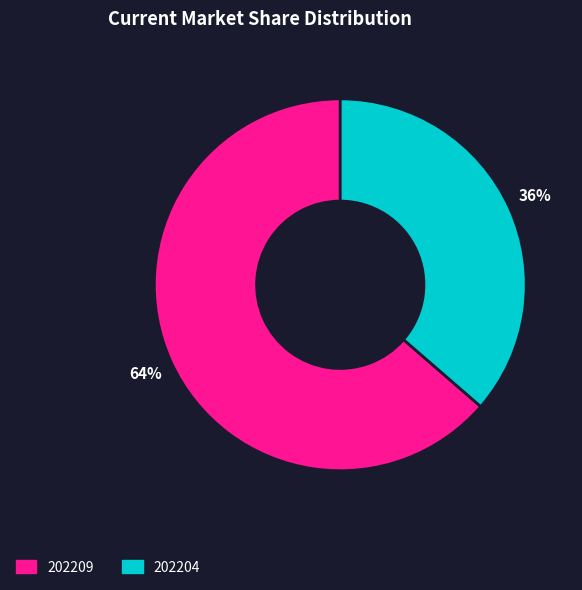

Which slice is the largest?

202209